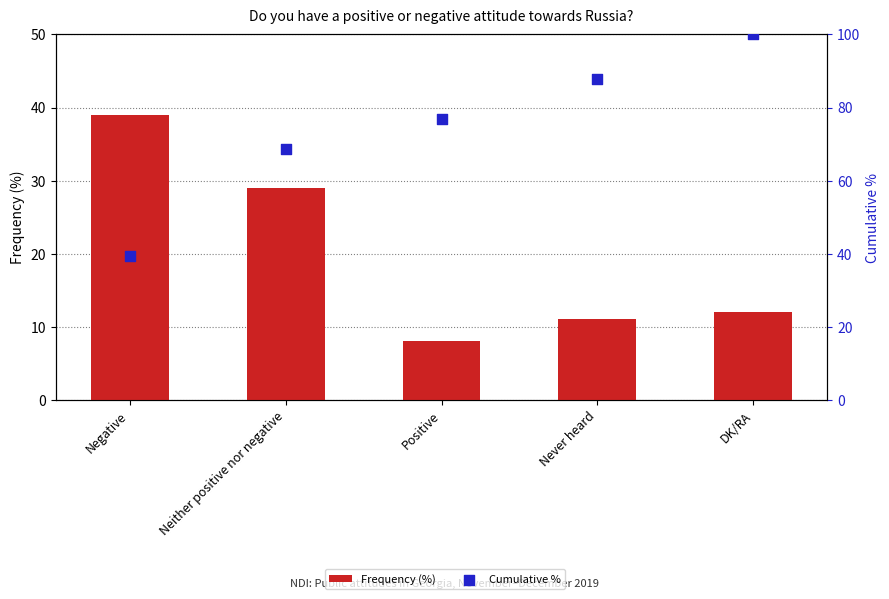

What is the total value across all series at Never heard?

98.9